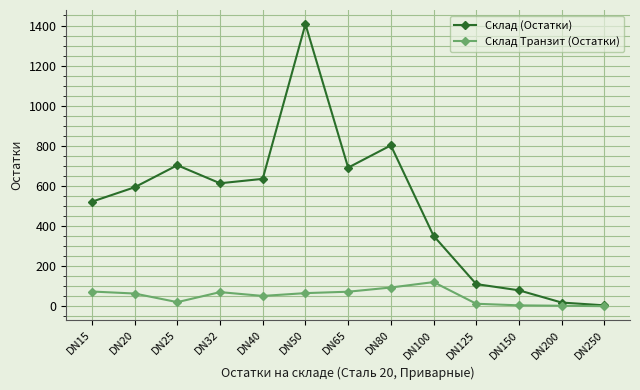

The Склад (Остатки) series shows 387 at DN65. True or false?

False